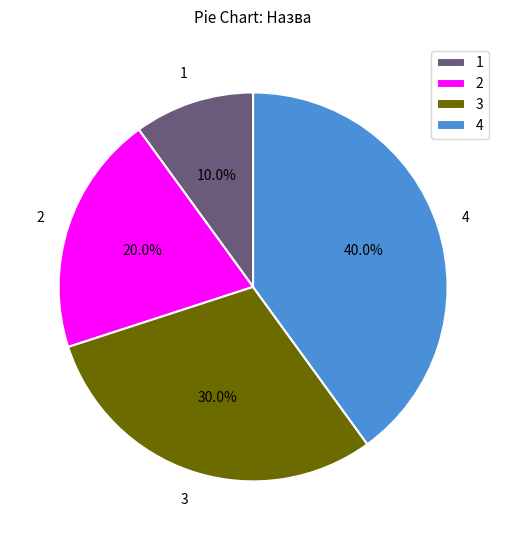

How many slices are in this pie chart?

4